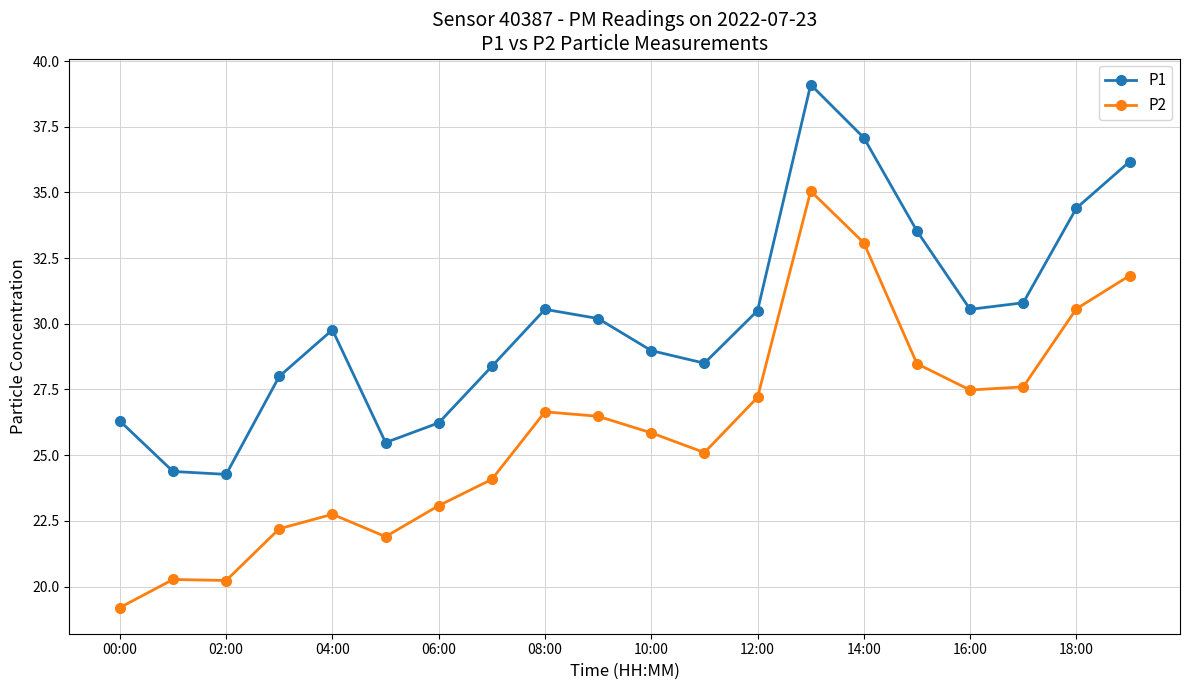

What is the value of the P1 point at the 4th from the left?

28.0